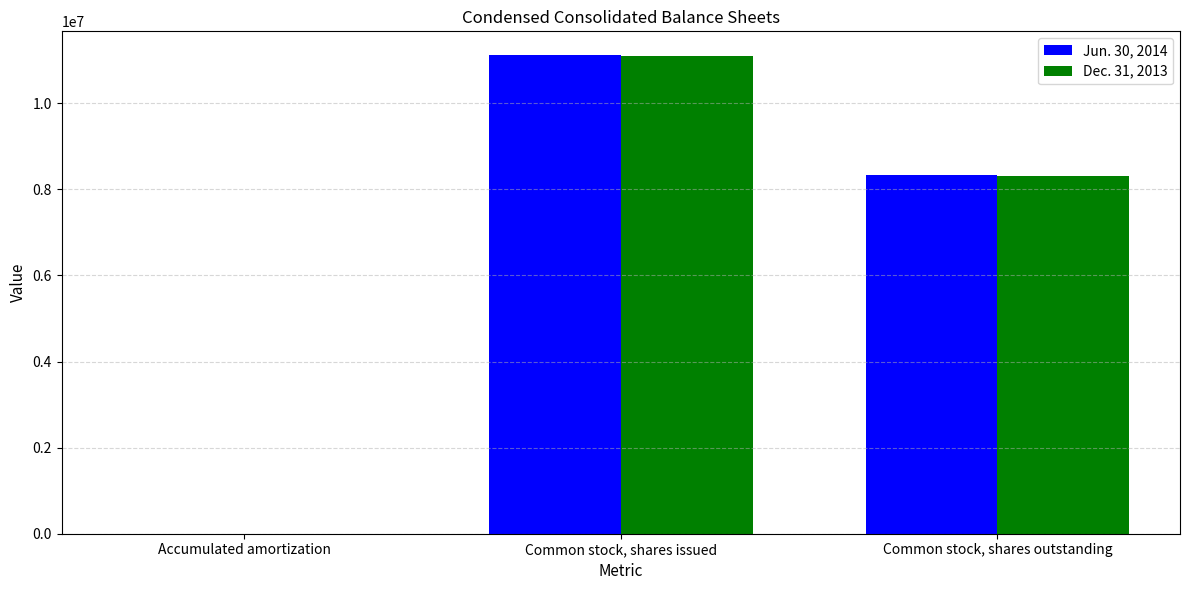

What are all the series names shown in the legend?

Jun. 30, 2014, Dec. 31, 2013